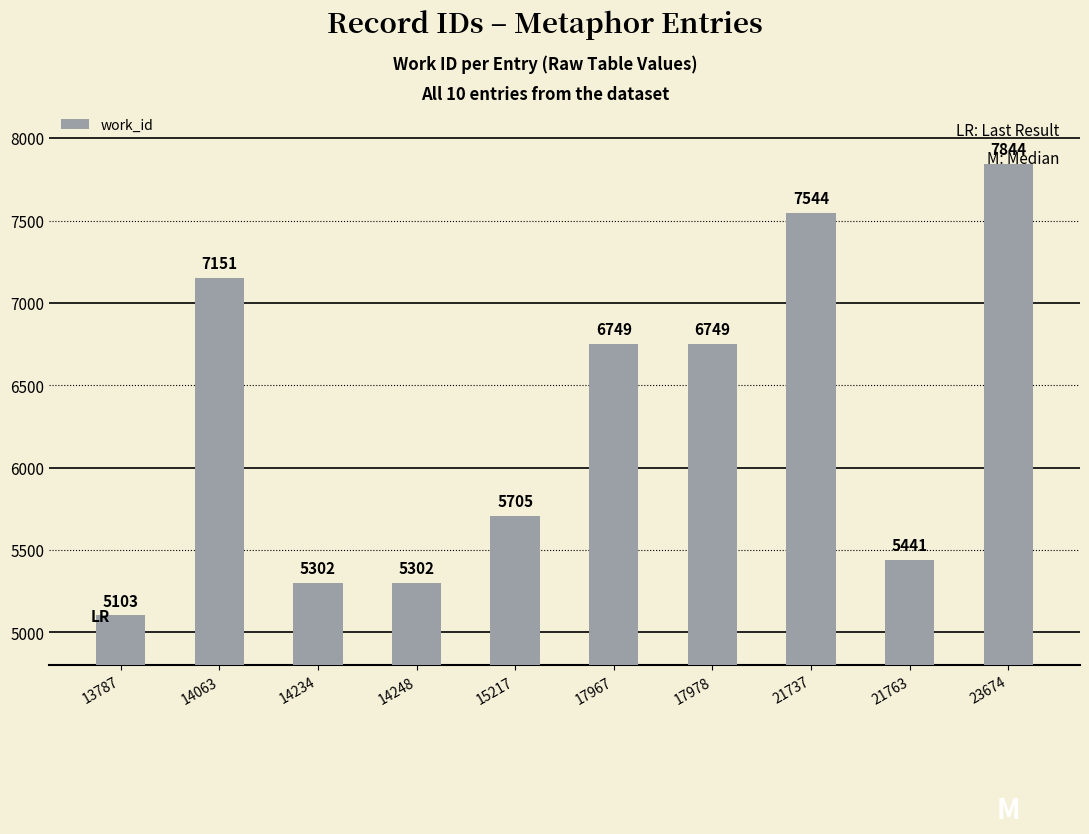

The value at 23674 is 7844. True or false?

True